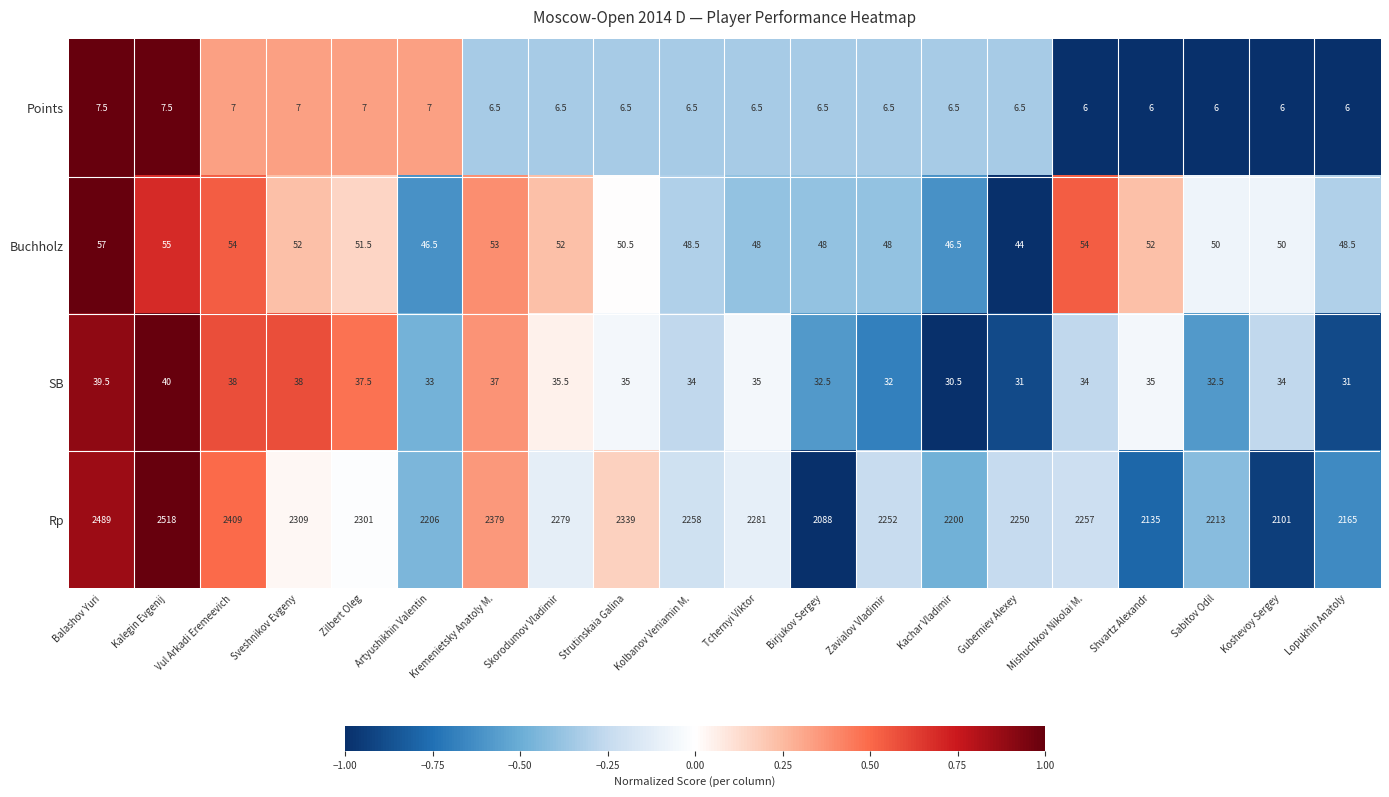

At how many categories does at least one series exceed 1812?

20